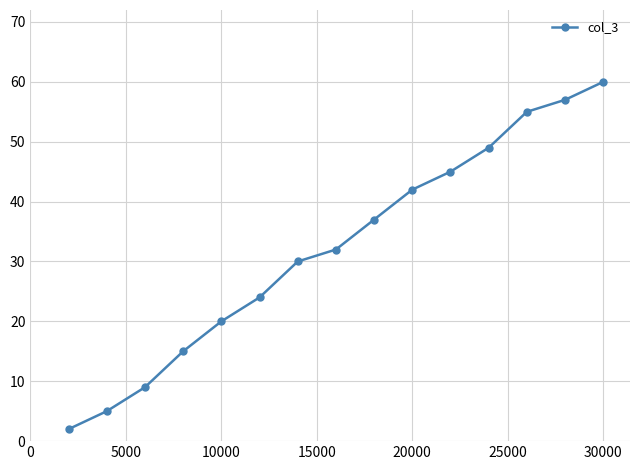

What is the sum of all values?

482